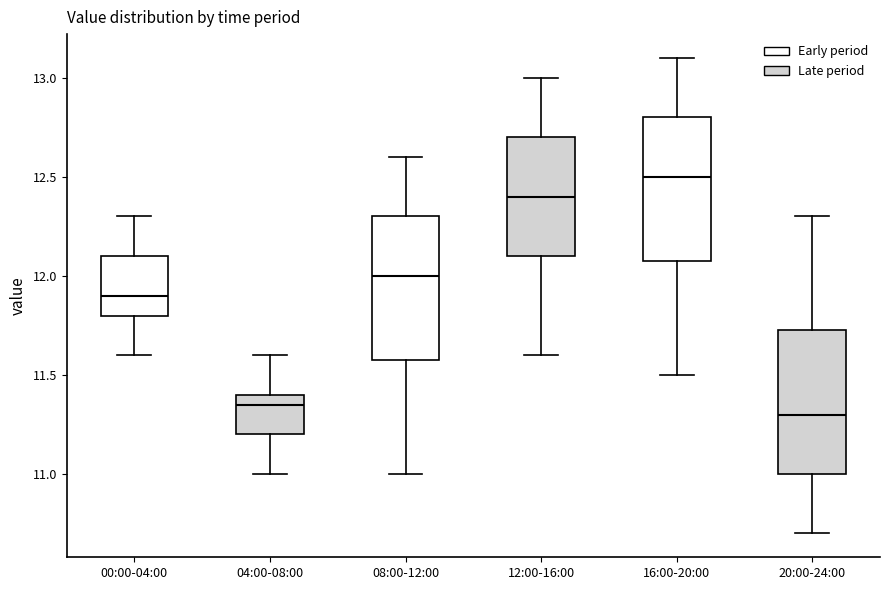

Reading left to right, transcribe this box plot: for each box, give where its median line is, the range the box spans, and where its two whiskers end, as read against the y-axis. The values are not printed on the chart, so give them approximately, as read against the axis.

00:00-04:00: median 11.90, box 11.80 to 12.10, whiskers 11.60 to 12.30
04:00-08:00: median 11.35, box 11.20 to 11.40, whiskers 11.00 to 11.60
08:00-12:00: median 12.00, box 11.60 to 12.30, whiskers 11.00 to 12.60
12:00-16:00: median 12.40, box 12.10 to 12.70, whiskers 11.60 to 13.00
16:00-20:00: median 12.50, box 12.10 to 12.80, whiskers 11.50 to 13.10
20:00-24:00: median 11.30, box 11.00 to 11.75, whiskers 10.70 to 12.30